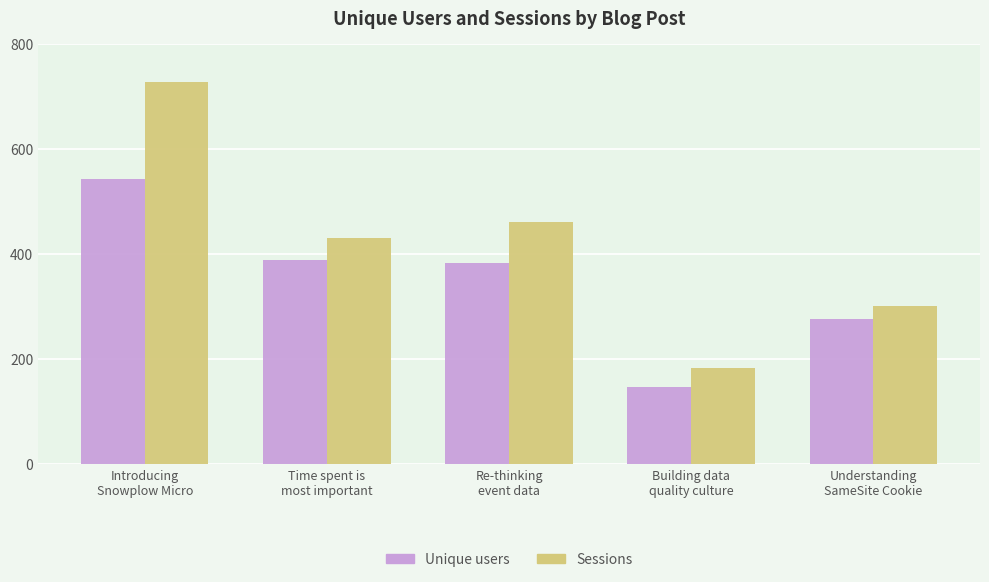

At which category is the sum across all series the highest?

Introducing
Snowplow Micro